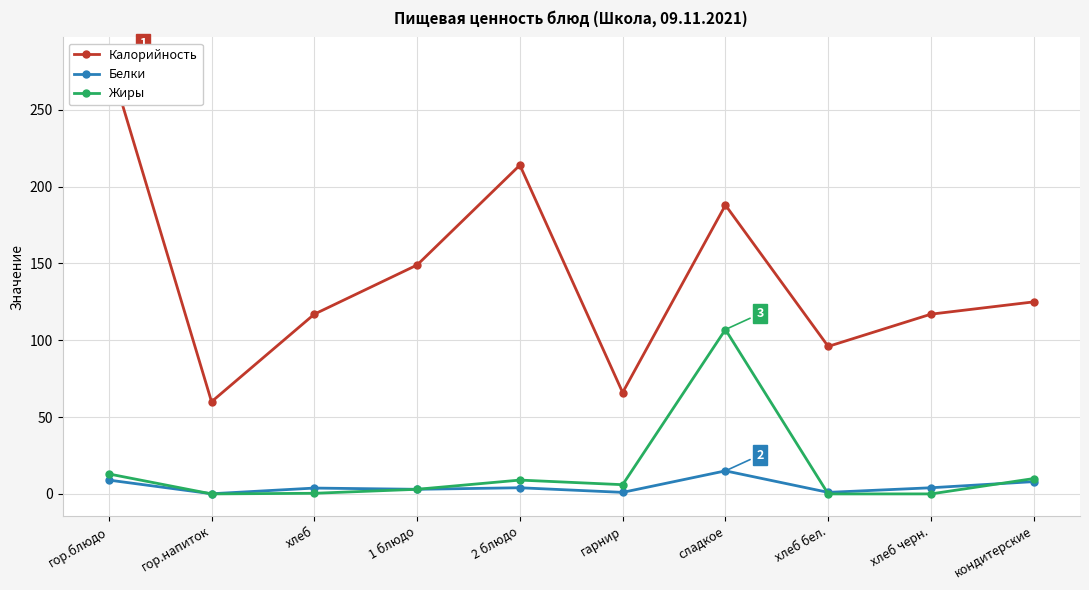

What is the difference between the highest and lowest values at кондитерские?

117.0